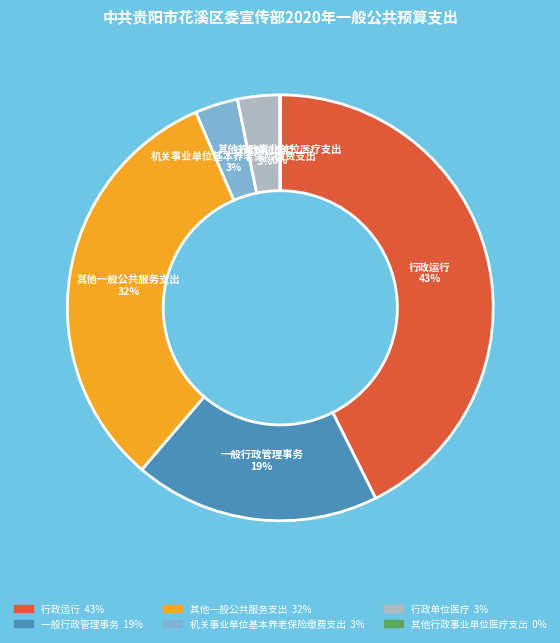

To the nearest percent, what is the difference between the largest and smallest slice percentages?

43%